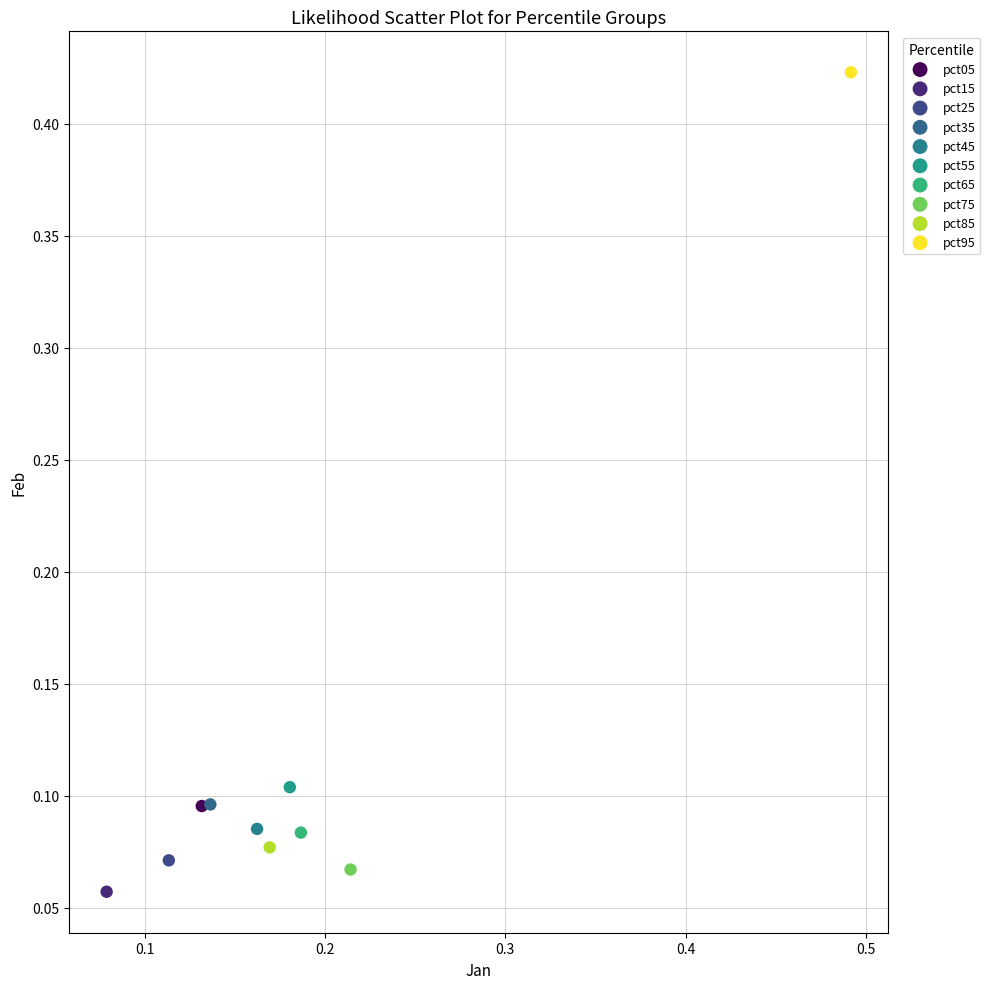

Which series reaches the maximum Y coordinate?

pct95